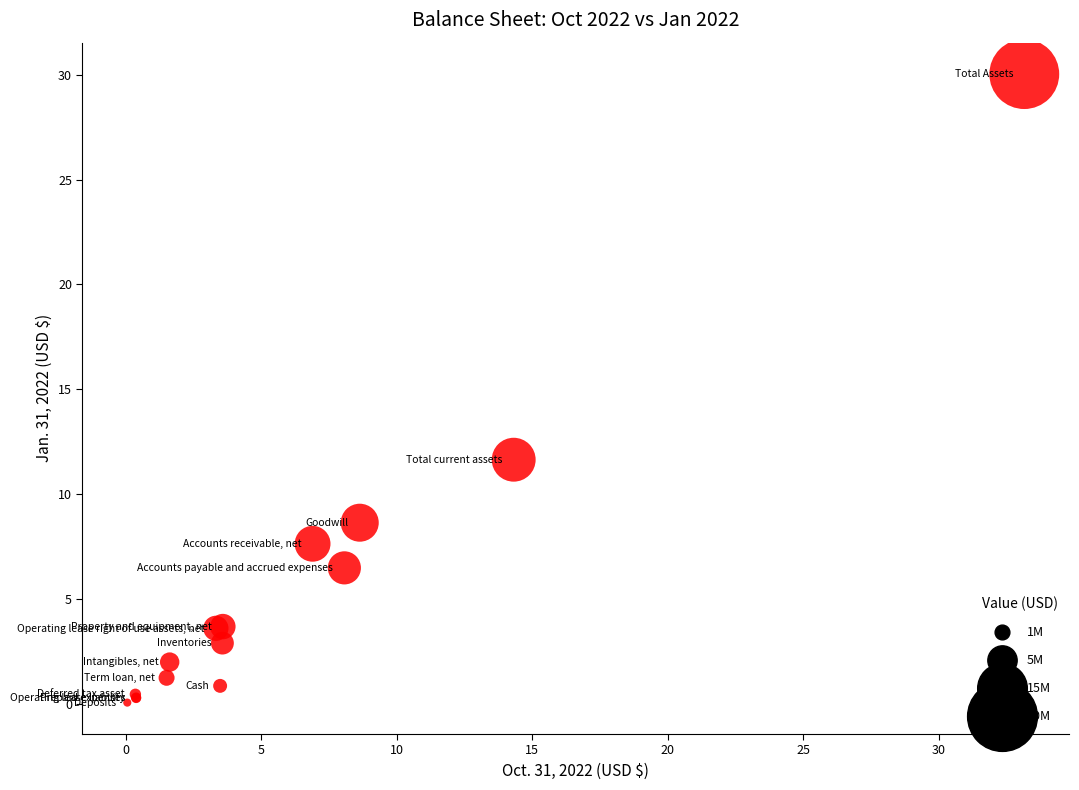

What Y value in the scatter plot is closest to 15?

11.6